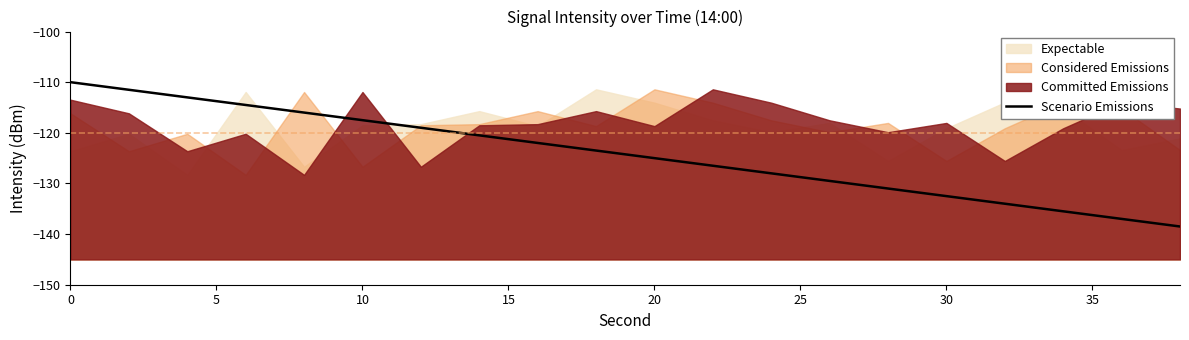

The Scenario Emissions series shows -125.0 at 20. True or false?

True